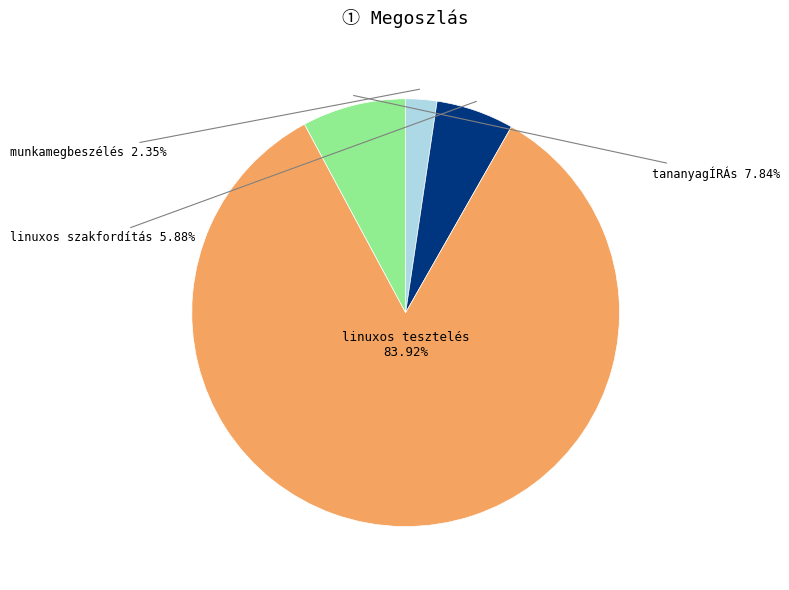

True or false: linuxos szakfordítás accounts for 1% of the total.

False